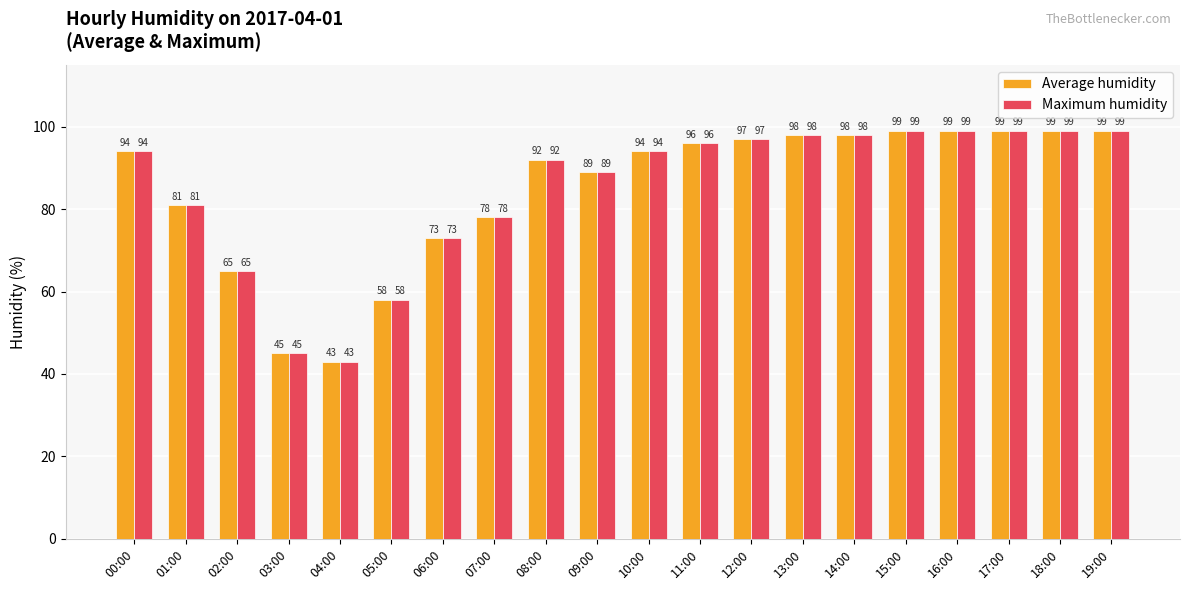

At which label is Maximum humidity closest to 71?

06:00